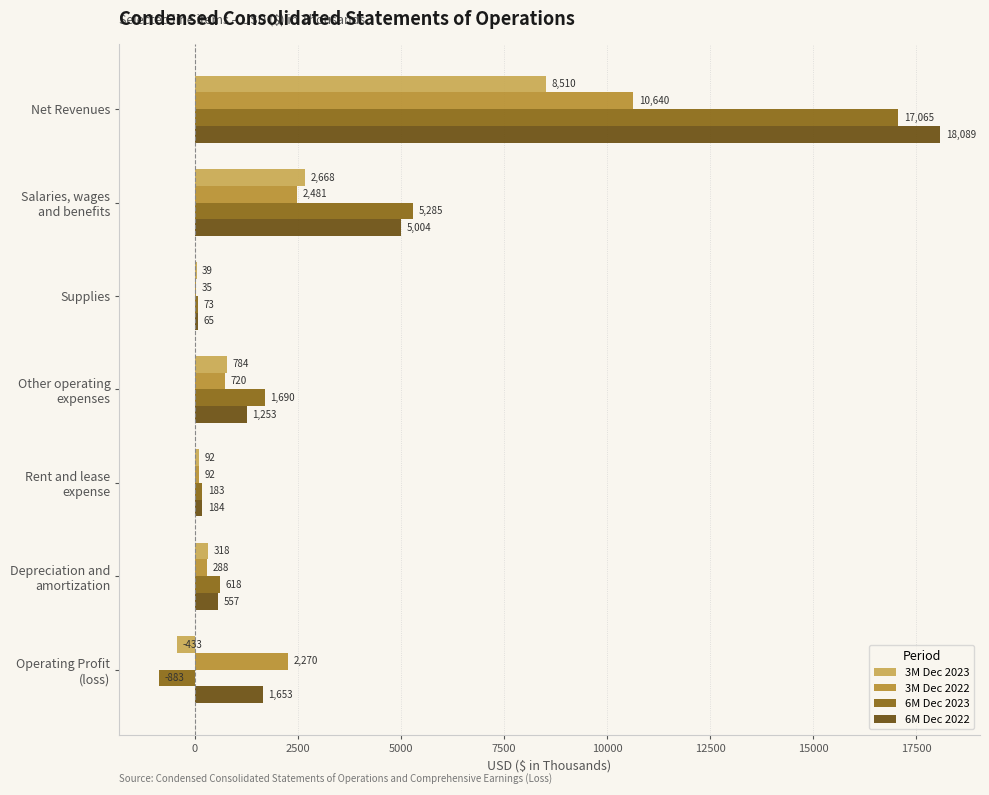

What is the sum of all 6M Dec 2023 values?

24031